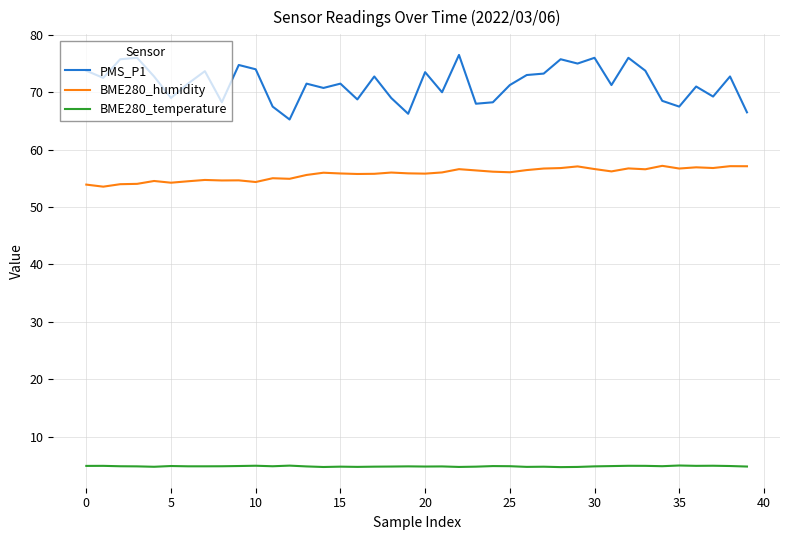

What is the greatest value displayed?

76.5